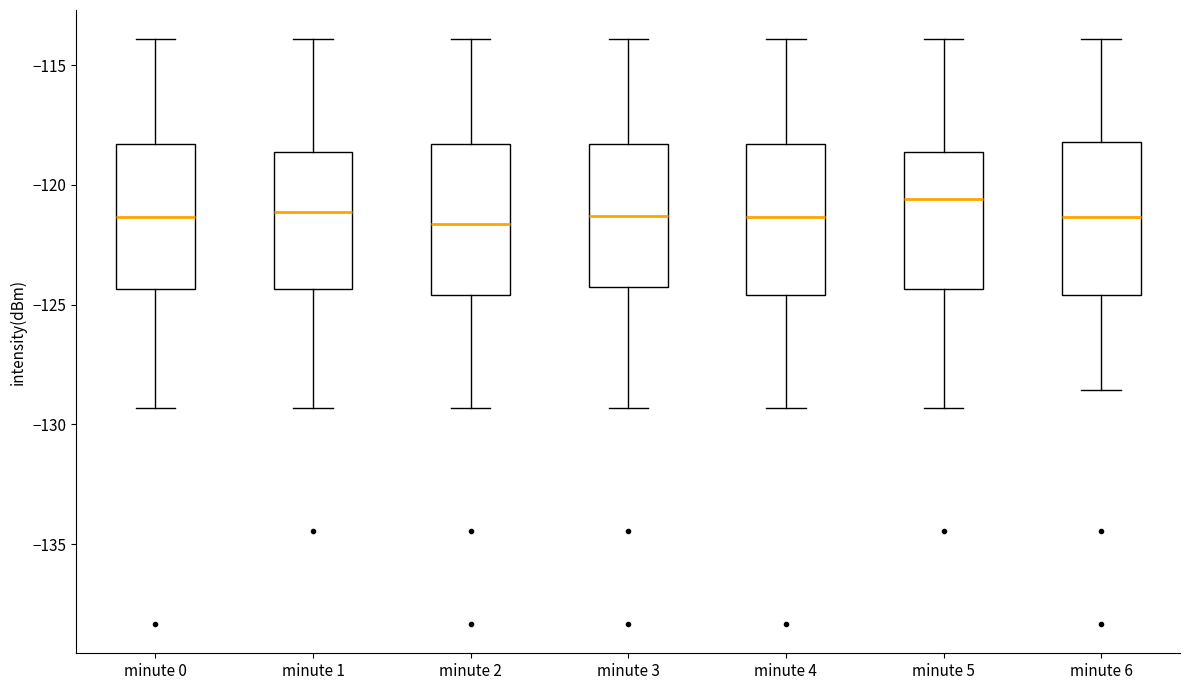

Reading left to right, read every box against the y-axis: the position of its median line, the range the box covers, and the ends of its whiskers. The values are not printed on the chart, so give them approximately, as read against the axis.

minute 0: median -121.5, box -124.5 to -118.5, whiskers -129.5 to -114.0
minute 1: median -121.0, box -124.5 to -118.5, whiskers -129.5 to -114.0
minute 2: median -121.5, box -124.5 to -118.5, whiskers -129.5 to -114.0
minute 3: median -121.5, box -124.5 to -118.5, whiskers -129.5 to -114.0
minute 4: median -121.5, box -124.5 to -118.5, whiskers -129.5 to -114.0
minute 5: median -120.5, box -124.5 to -118.5, whiskers -129.5 to -114.0
minute 6: median -121.5, box -124.5 to -118.0, whiskers -128.5 to -114.0